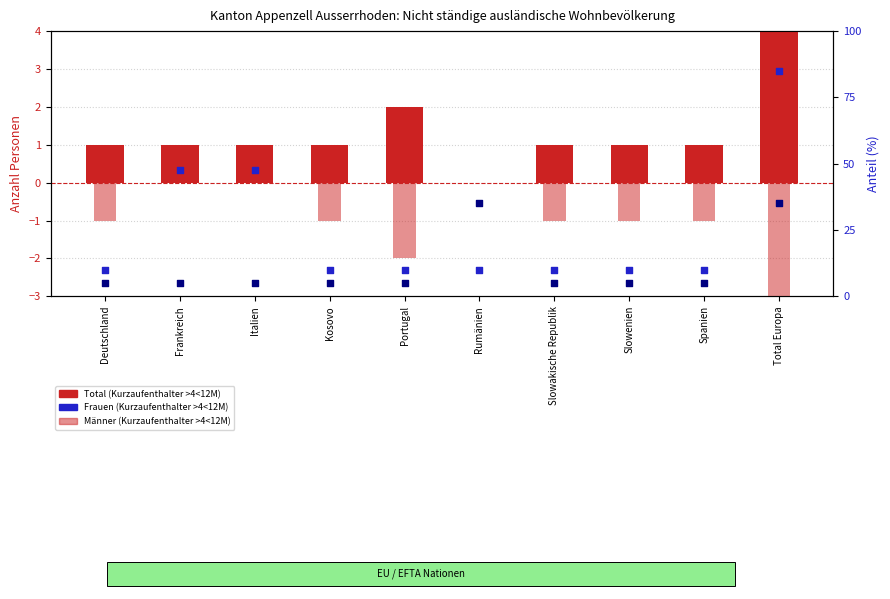

Which series has the largest total across all categories?

Frauen (Kurzaufenthalter >4<12M)